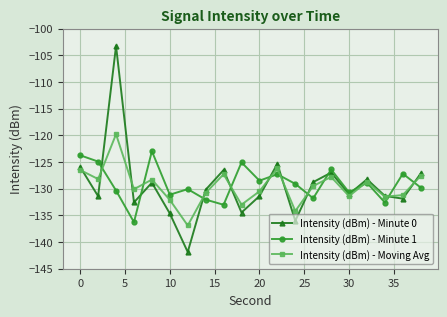

How many intersections are there between Intensity (dBm) - Moving Avg and Intensity (dBm) - Minute 1?

11